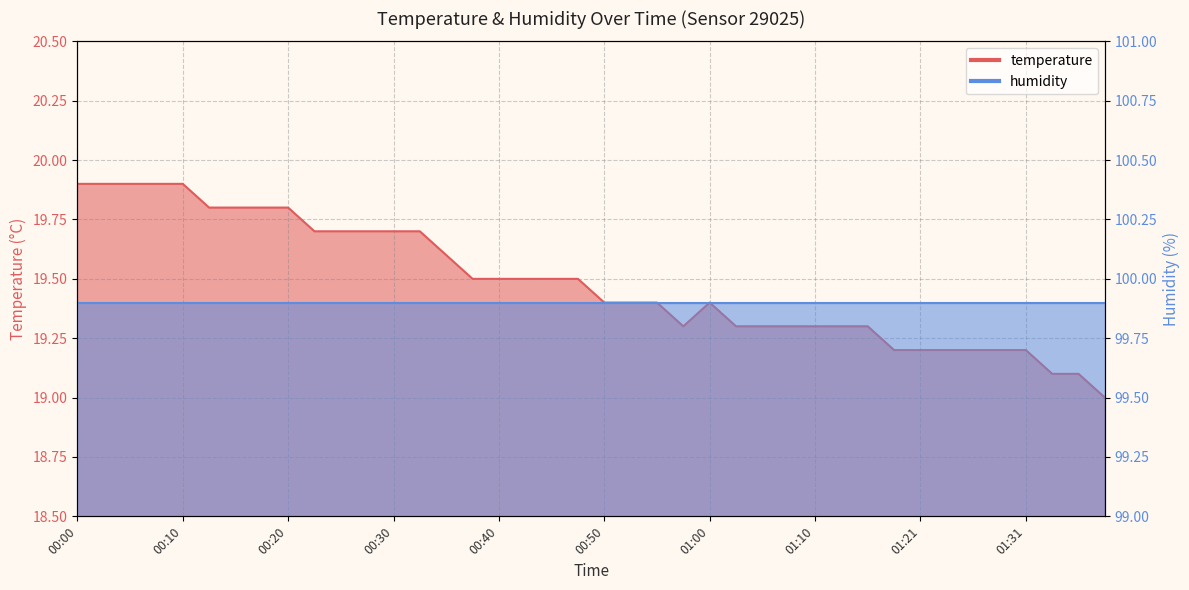

What is the average value?

19.5